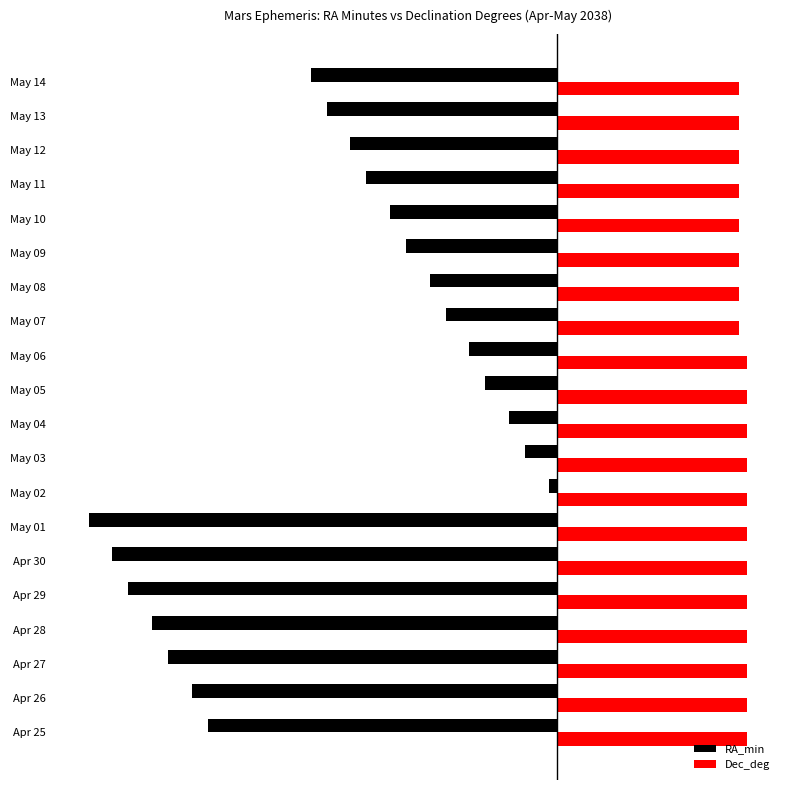

How many bars are there in total?

40